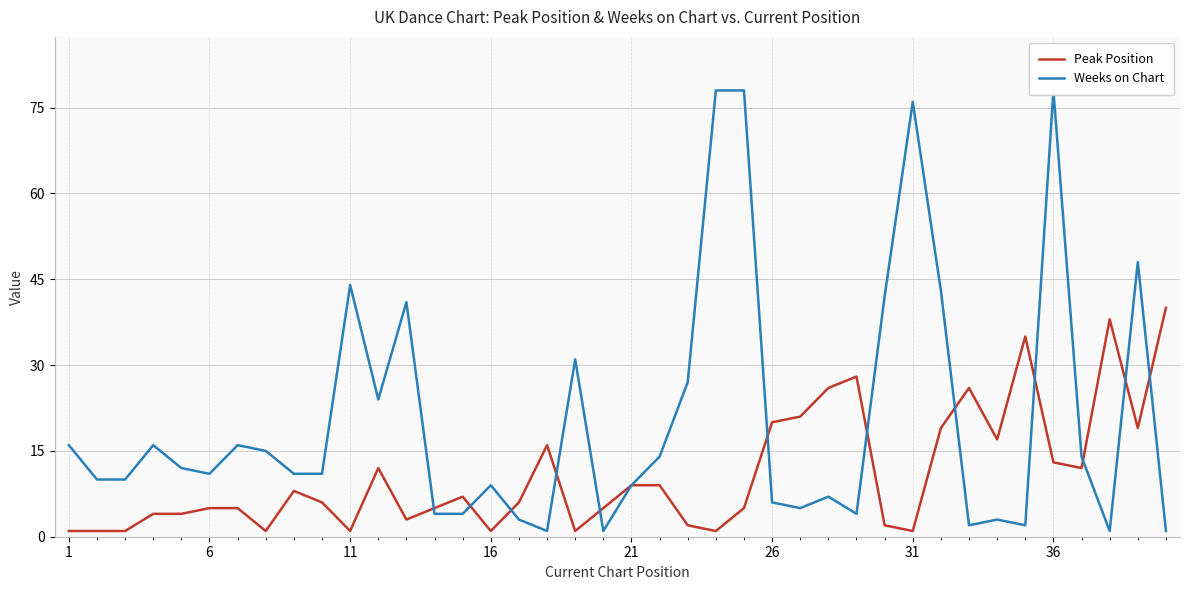

Which category has the lowest value across all series?

1